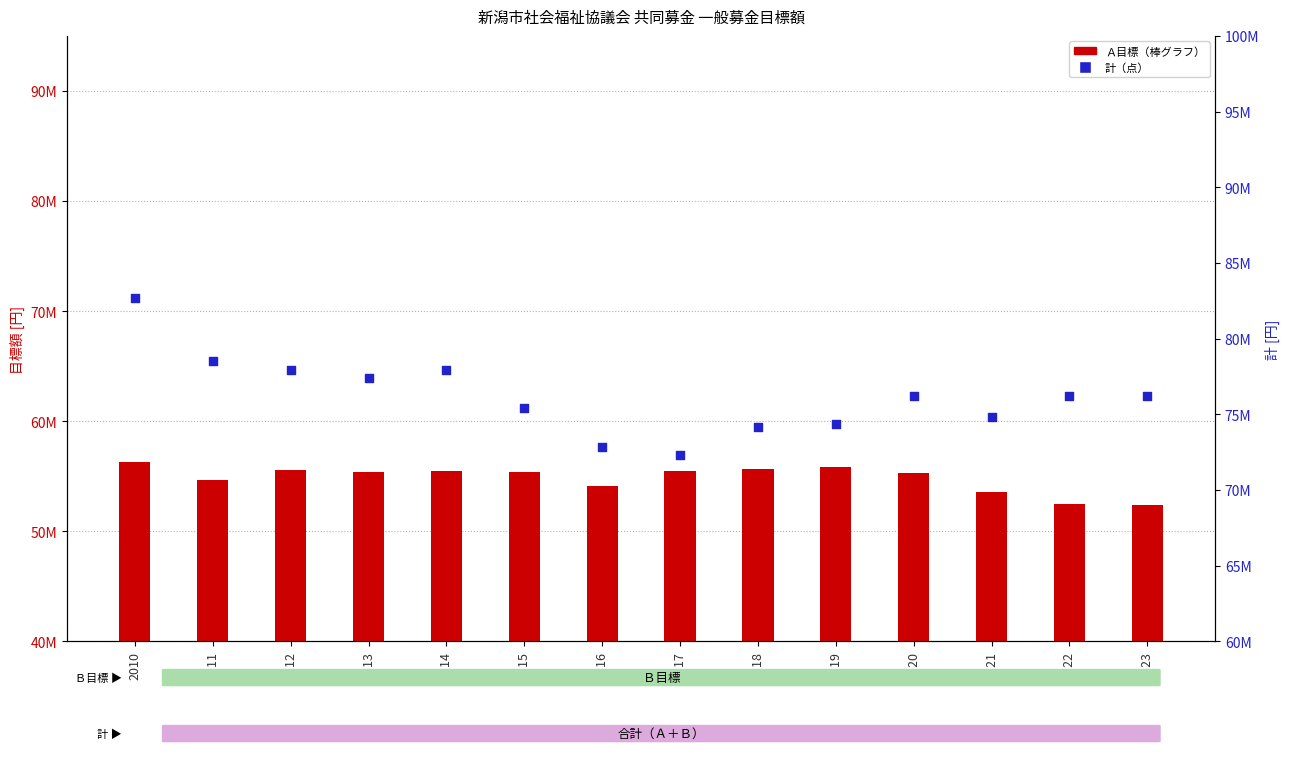

Which series contains the lowest Y value?

Ａ目標